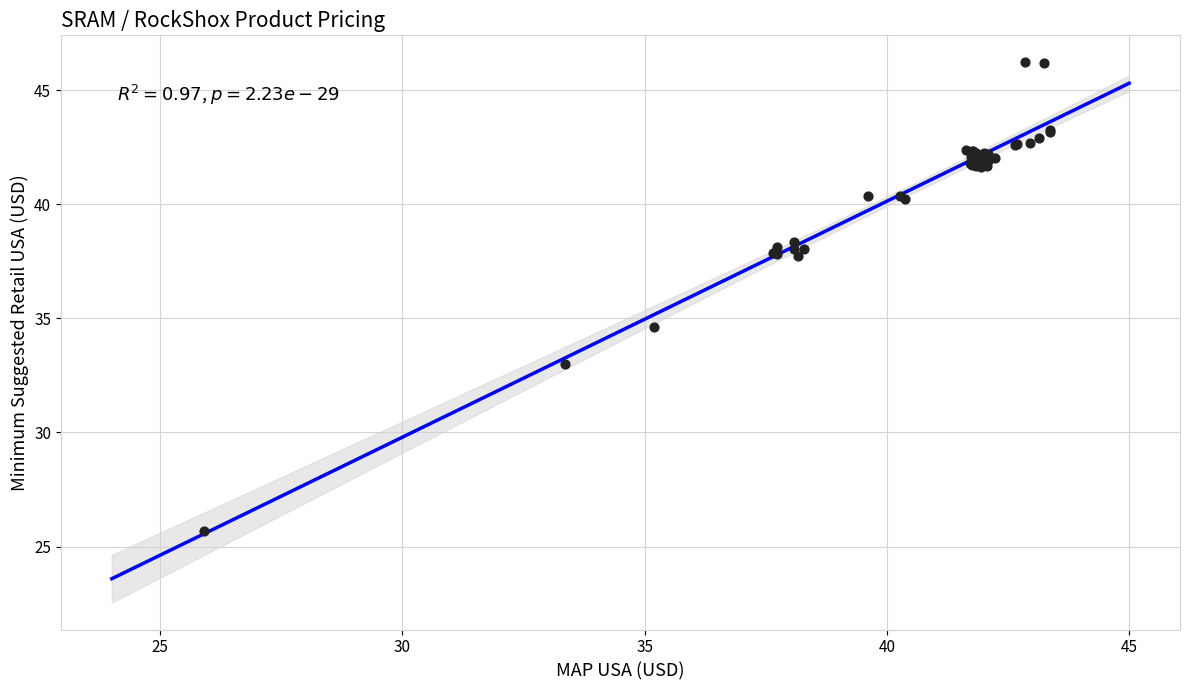

What Y value in the scatter plot is closest to 35?

34.6